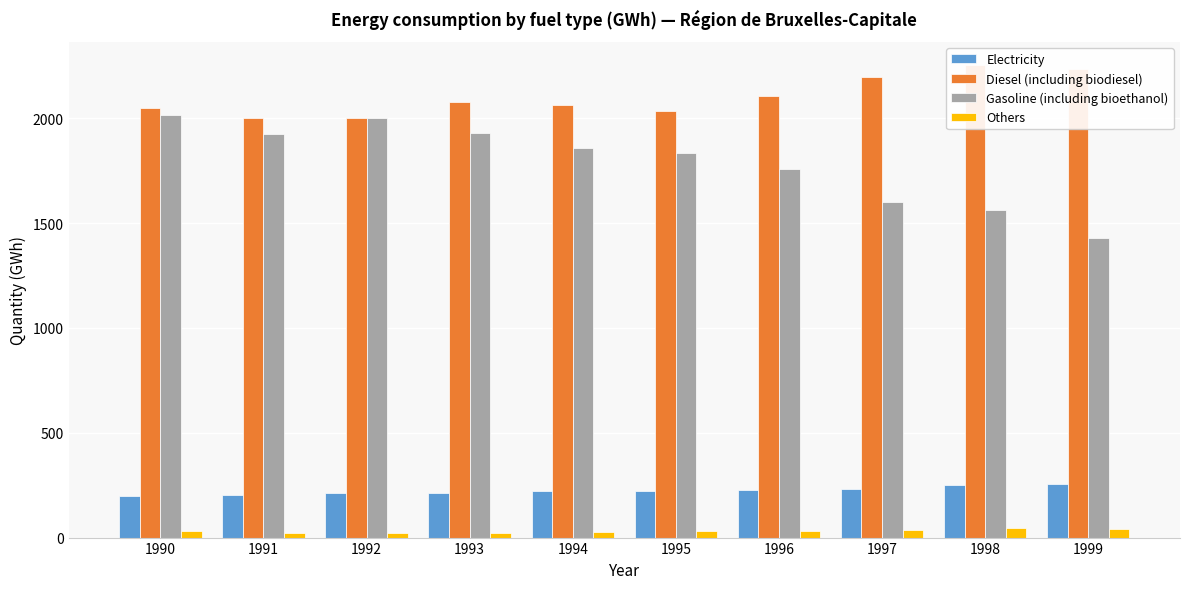

List the labels in order of Electricity value, largest first.

1999, 1998, 1997, 1996, 1995, 1994, 1993, 1992, 1991, 1990